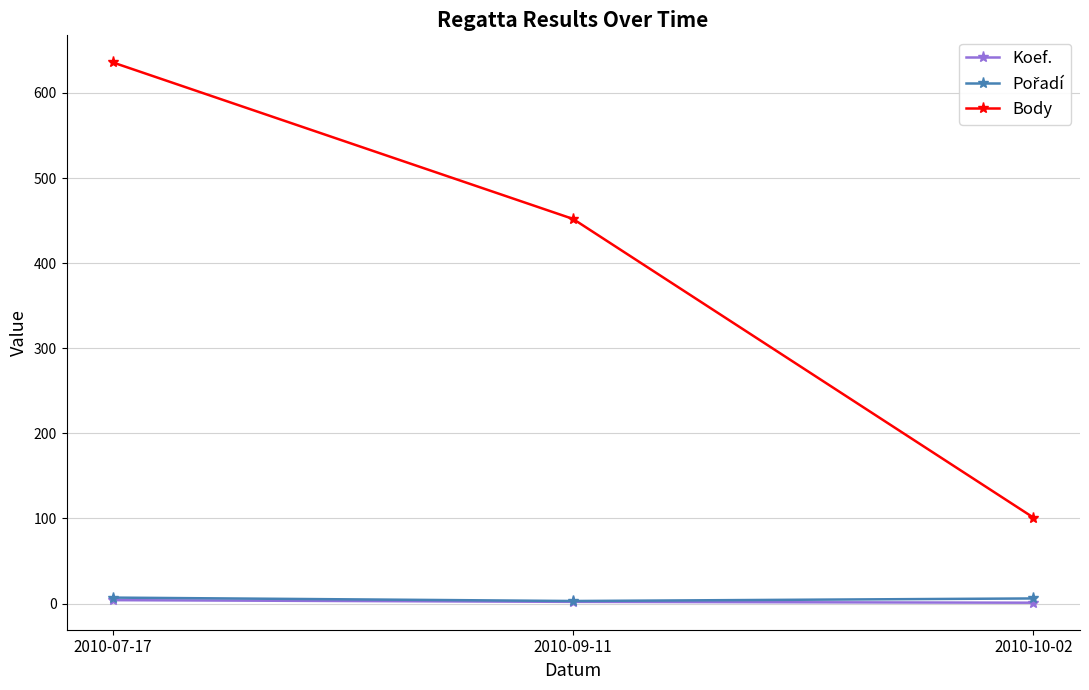

What is the difference between the highest and lowest values at 2010-07-17?

632